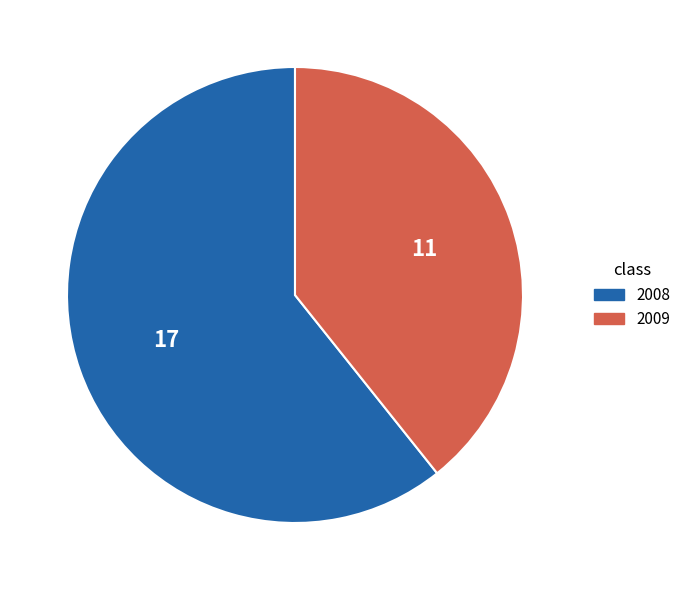

Does 2008 represent more than half of the total?

Yes